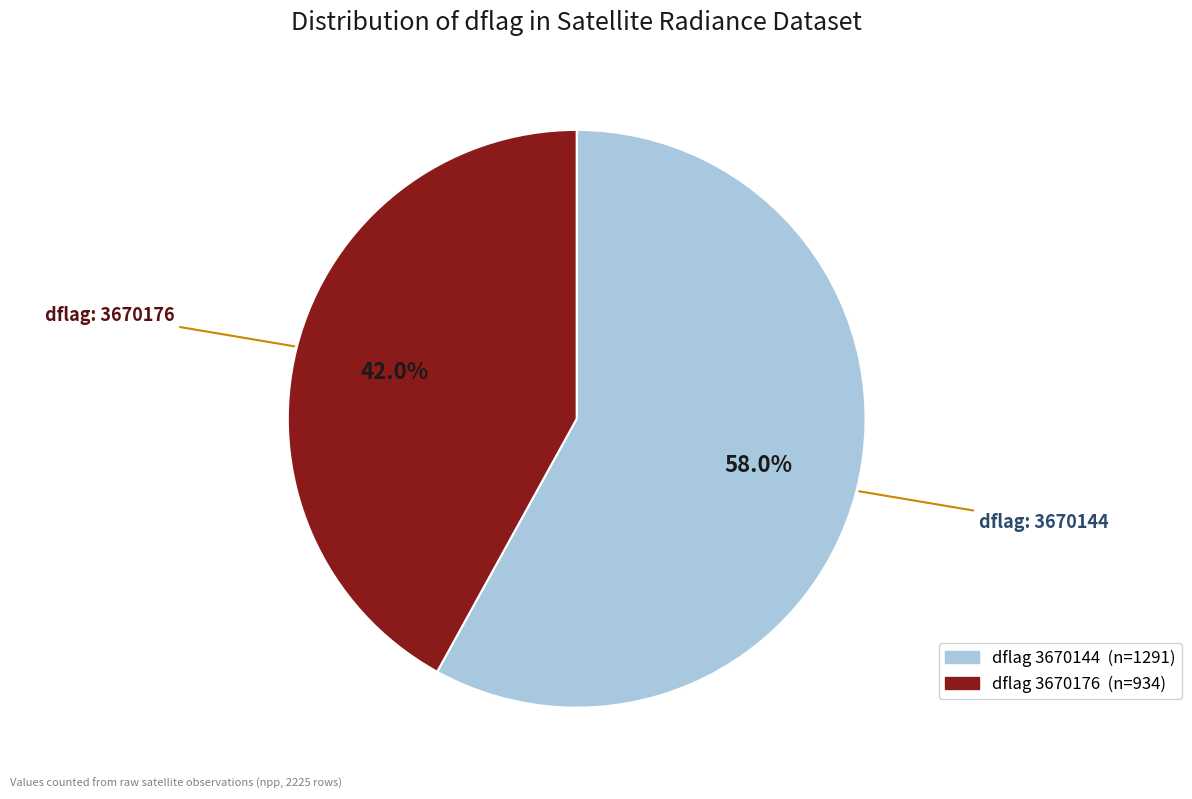

Is there a majority slice in this chart?

Yes